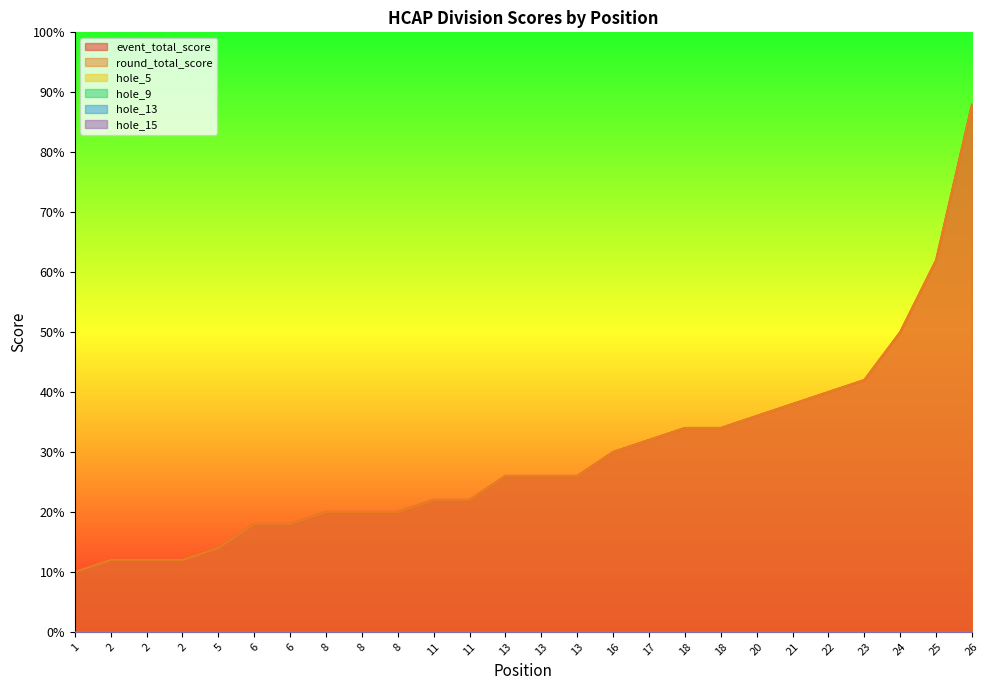

Where is the first local maximum for hole_13?

2